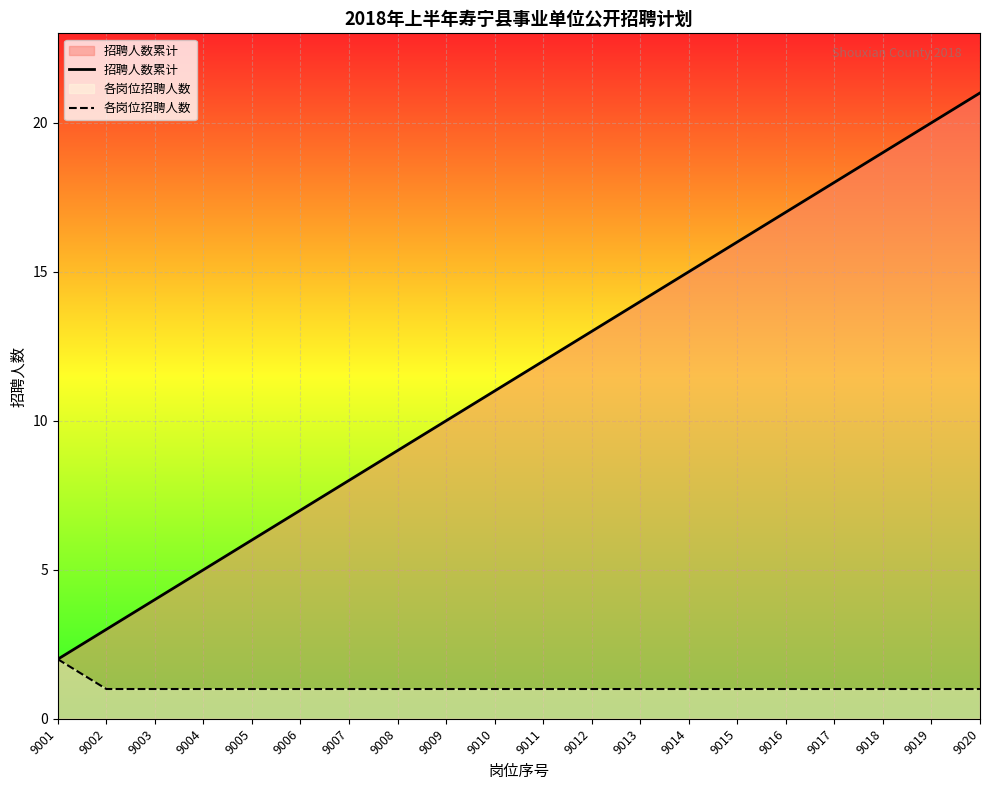

How many lines are shown in the chart?

2